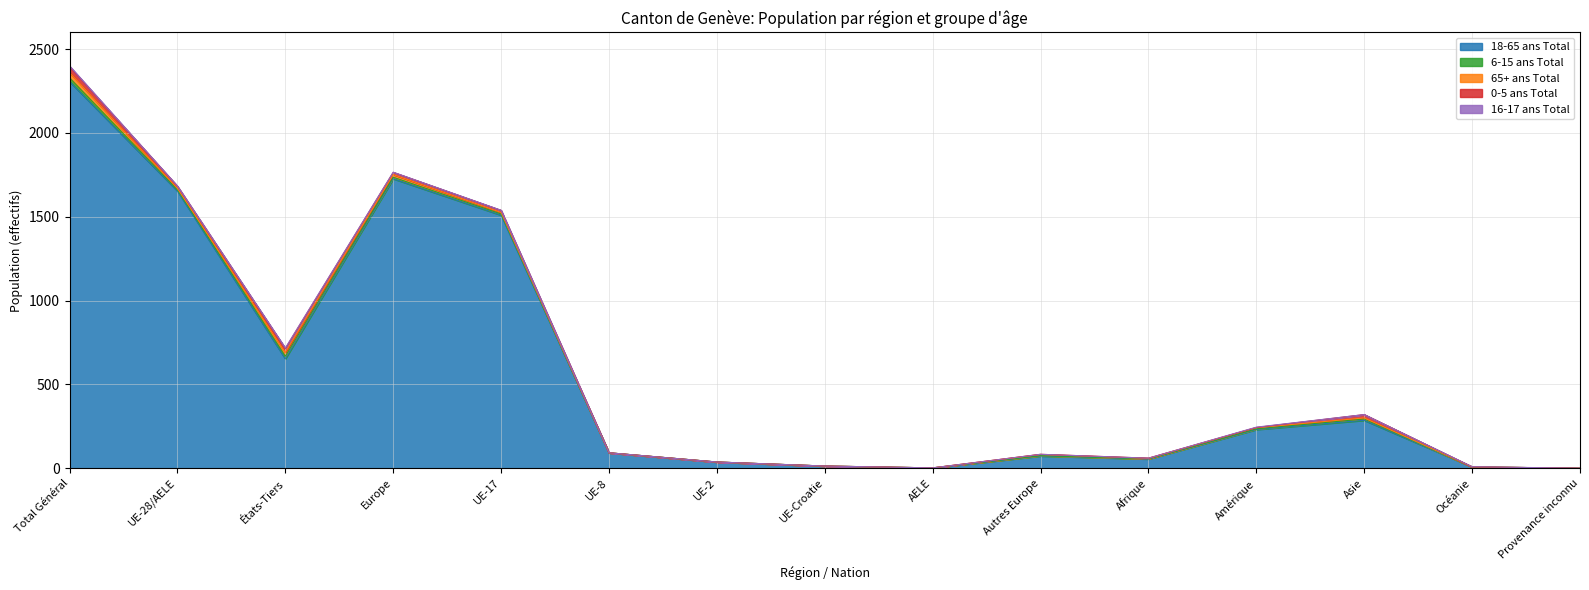

Between UE-Croatie and Total Général, which is larger?

Total Général